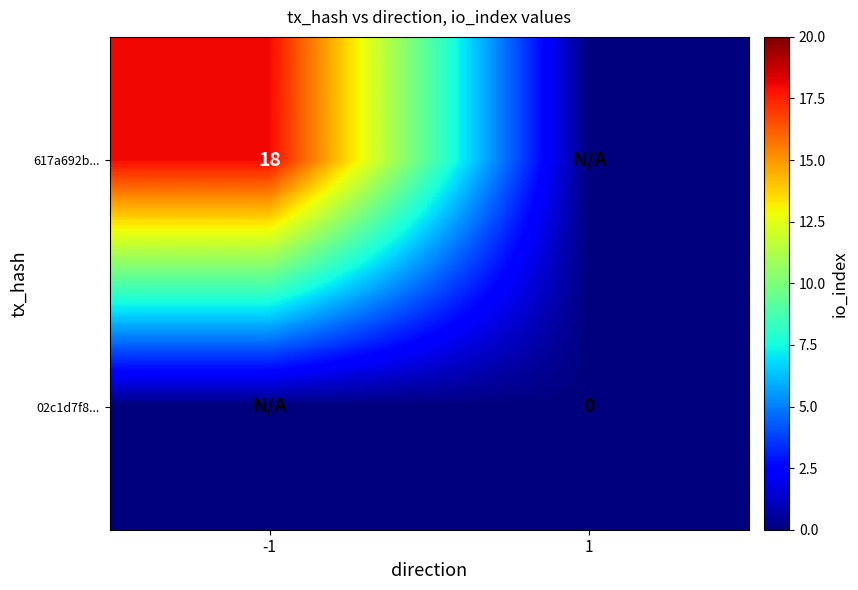

The value of 617a692b... at -1 is 12. True or false?

False